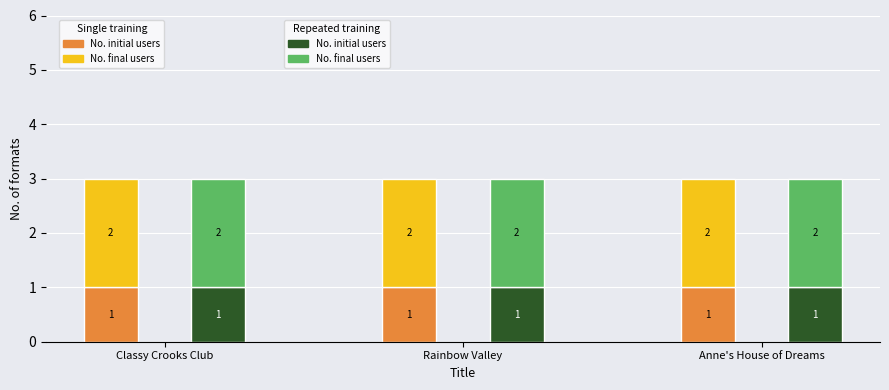

At Anne's House of Dreams, list the series in order from smallest to largest.

Single training - No. initial users, Repeated training - No. initial users, Single training - No. final users, Repeated training - No. final users